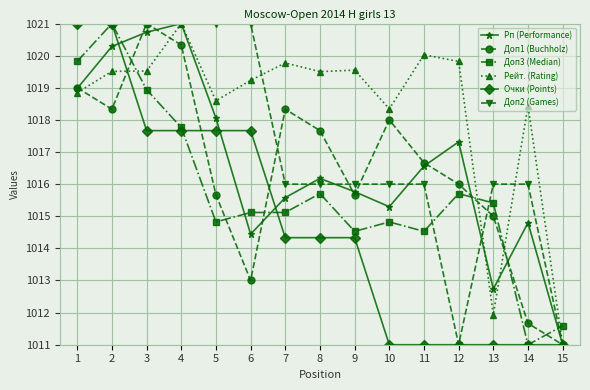

How many Доп2 (Games) values are between 1016 and 1021?

13